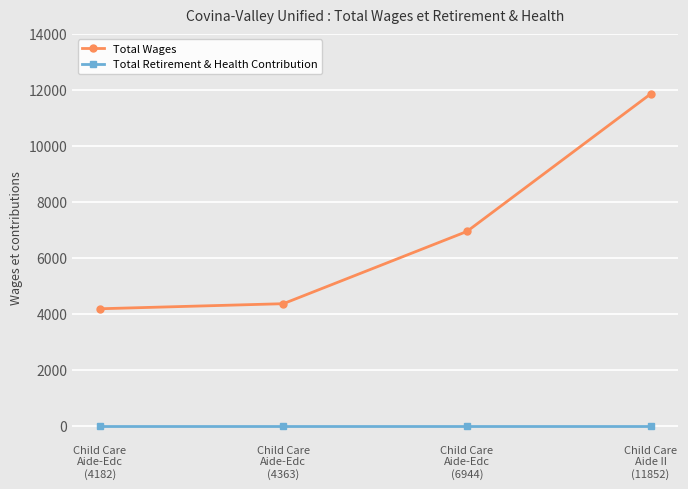

True or false: Total Retirement & Health Contribution has a value of 0 at Child Care
Aide-Edc
(6944).

True